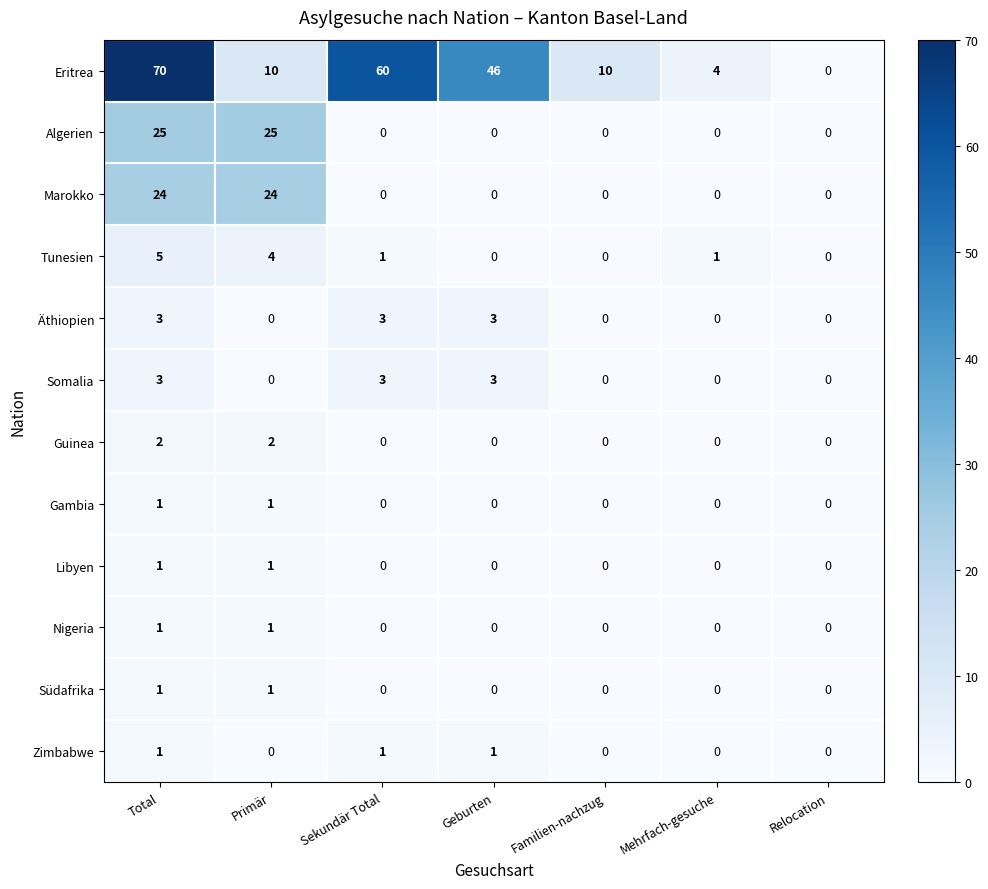

Is it true that Südafrika equals 0 at Geburten?

True